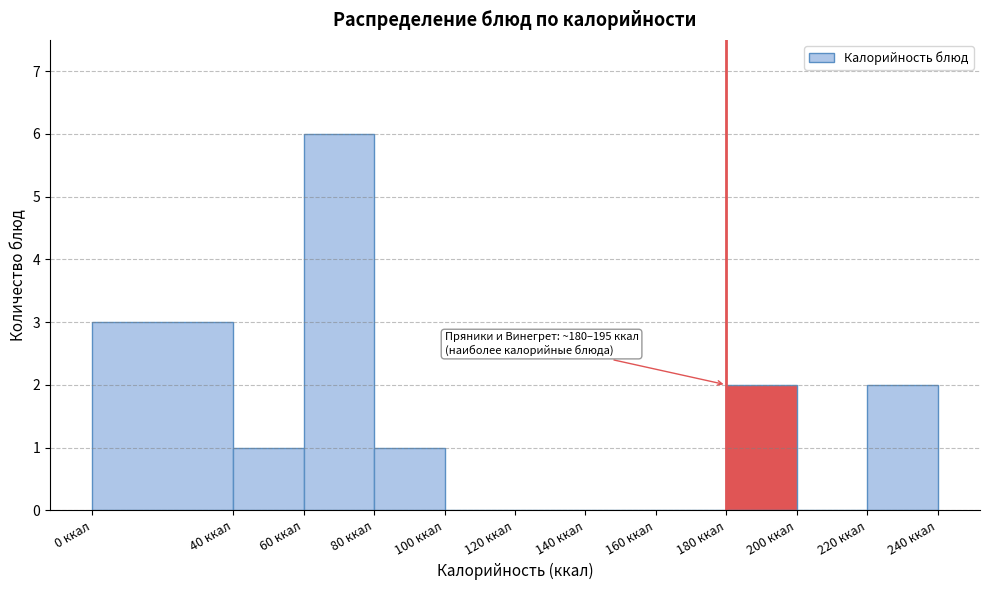

Over which range of the x-axis is the bar tallest?

60 to 80